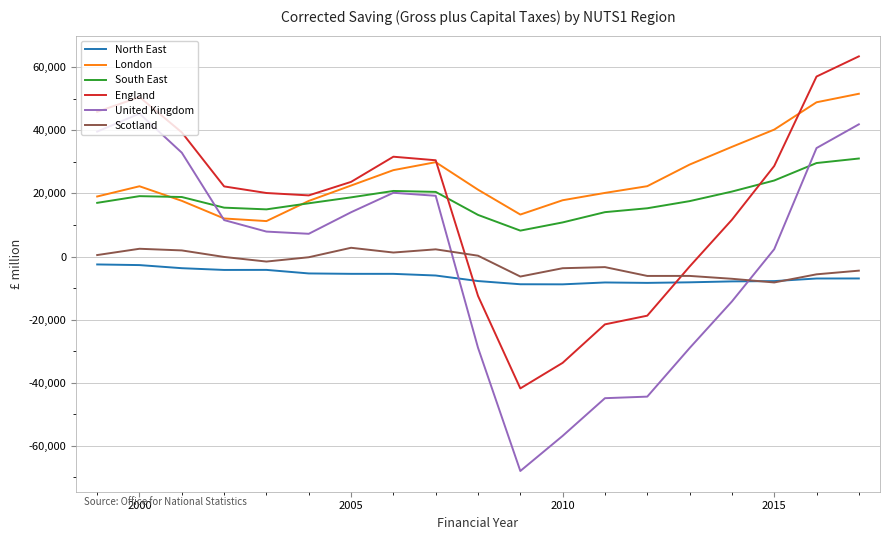

What is the lowest value of the England series?

-41793